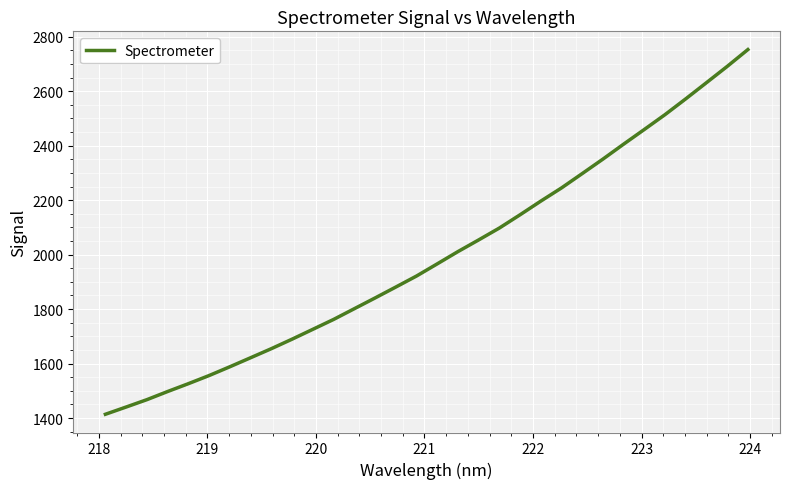

What is the difference between the maximum and minimum values?

1338.9